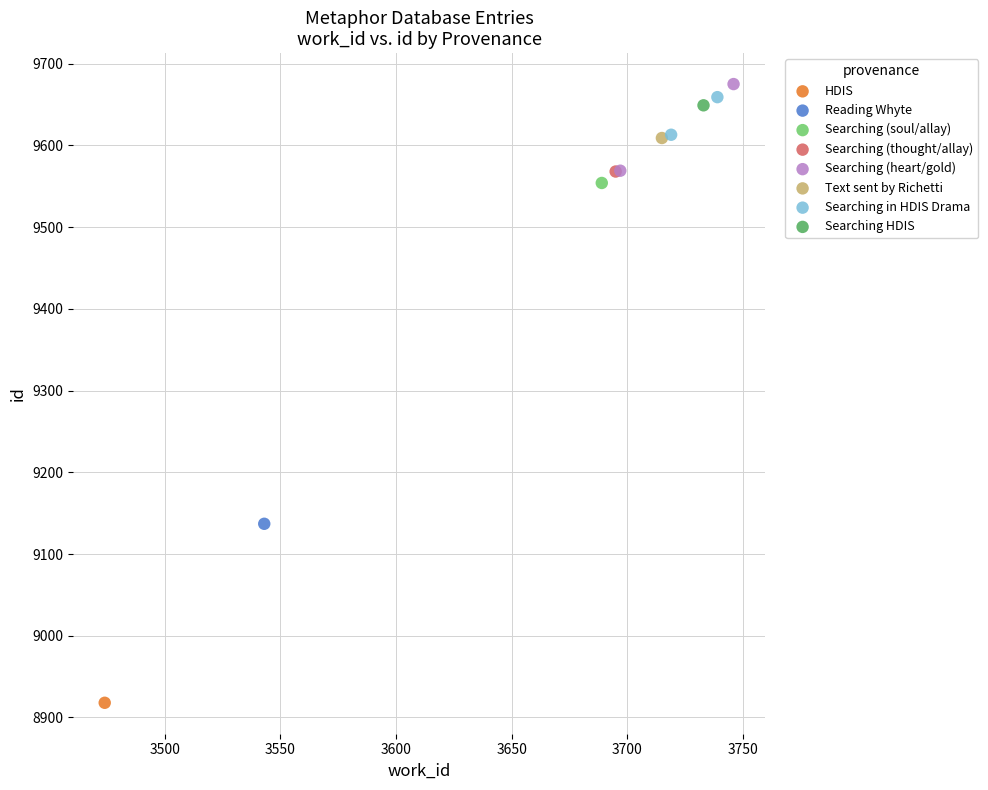

What are all the series names shown in the legend?

HDIS, Reading Whyte, Searching (soul/allay), Searching (thought/allay), Searching (heart/gold), Text sent by Richetti, Searching in HDIS Drama, Searching HDIS